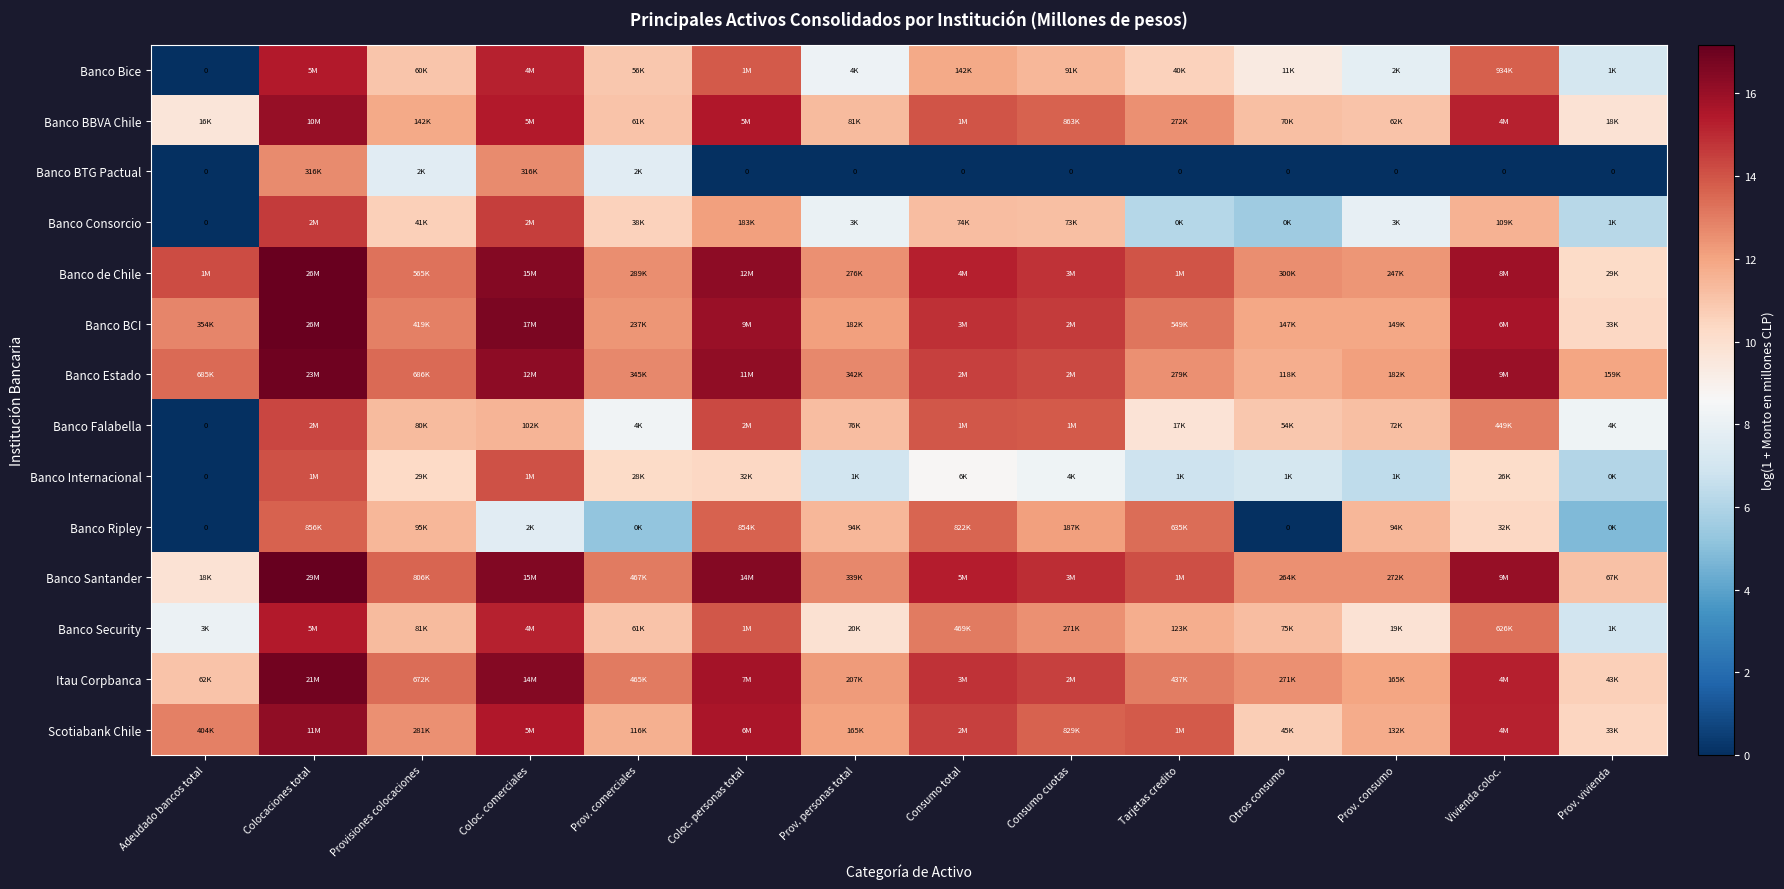

The Banco BBVA Chile series shows 15.4 at Coloc. personas total. True or false?

True